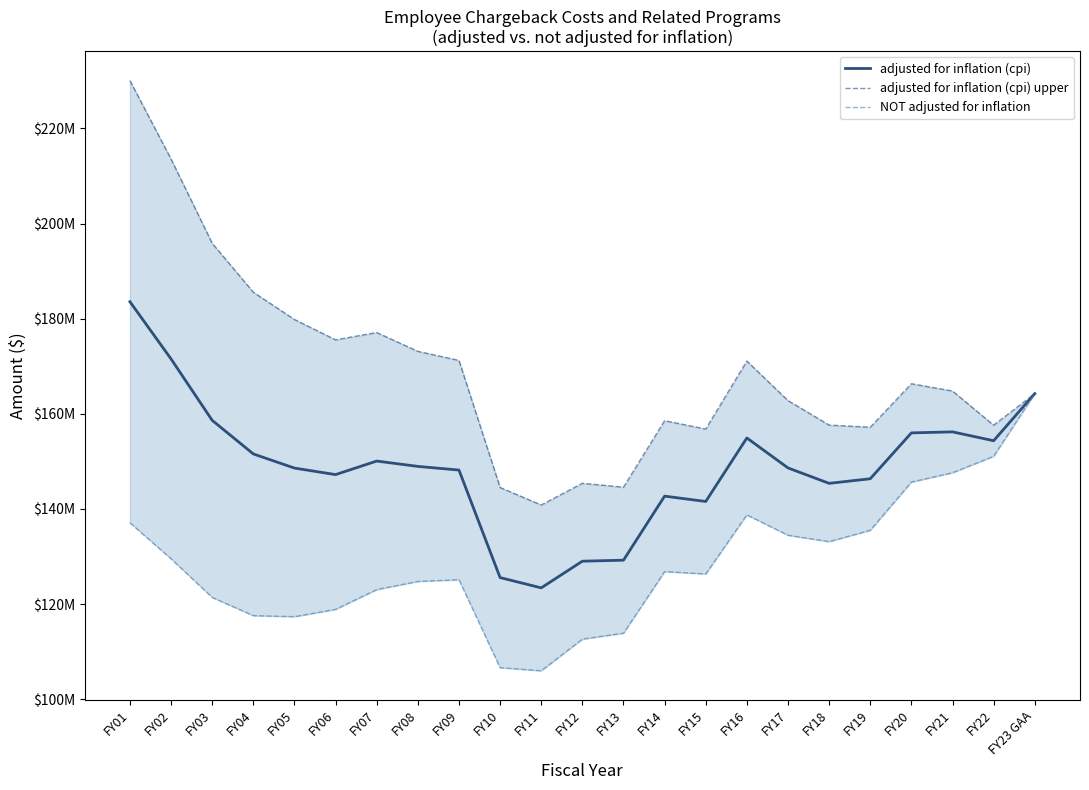

At how many categories does at least one series exceed 122506664?

23